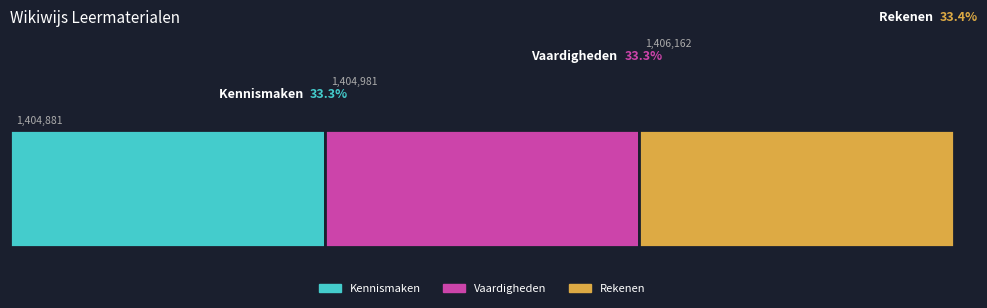

What is the label of the 3rd bar from the right?

Kennismaken